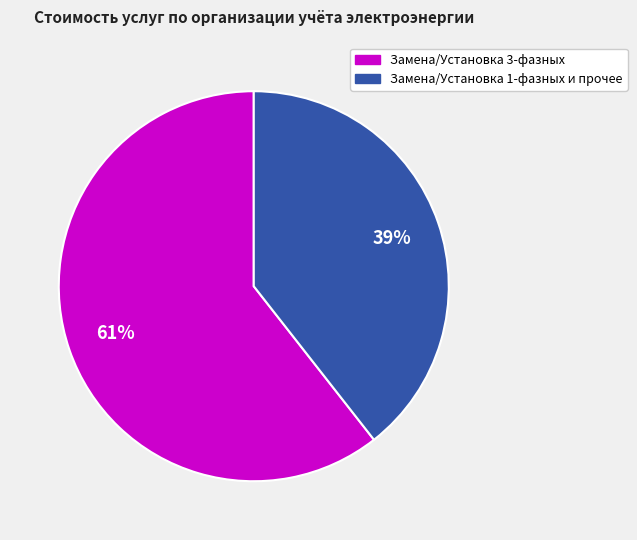

Does any single category account for the majority?

Yes